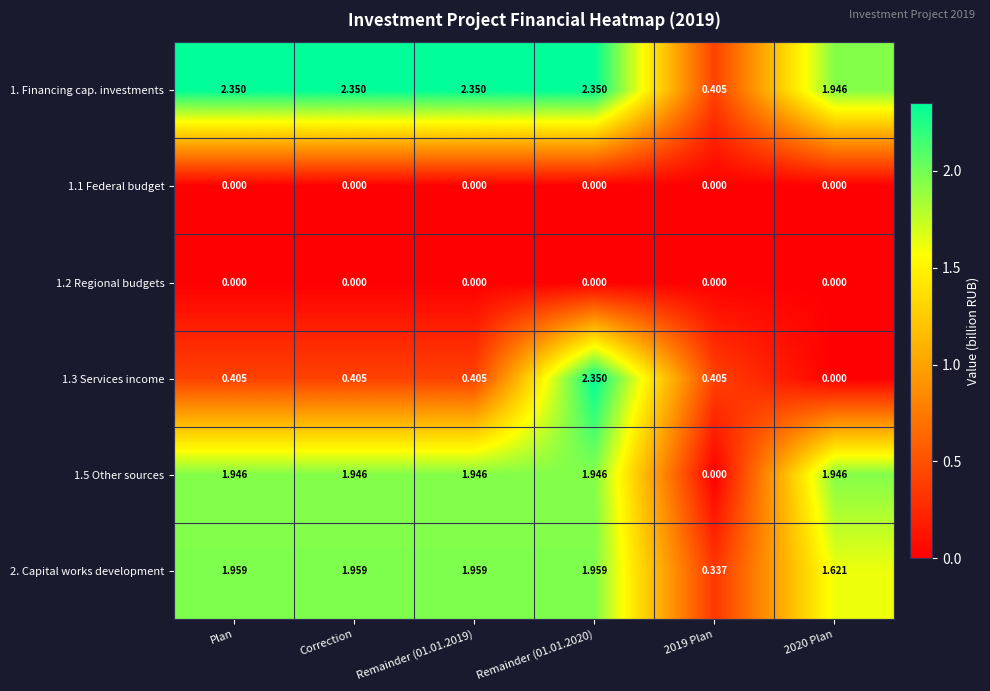

How many distinct data groups are displayed?

6